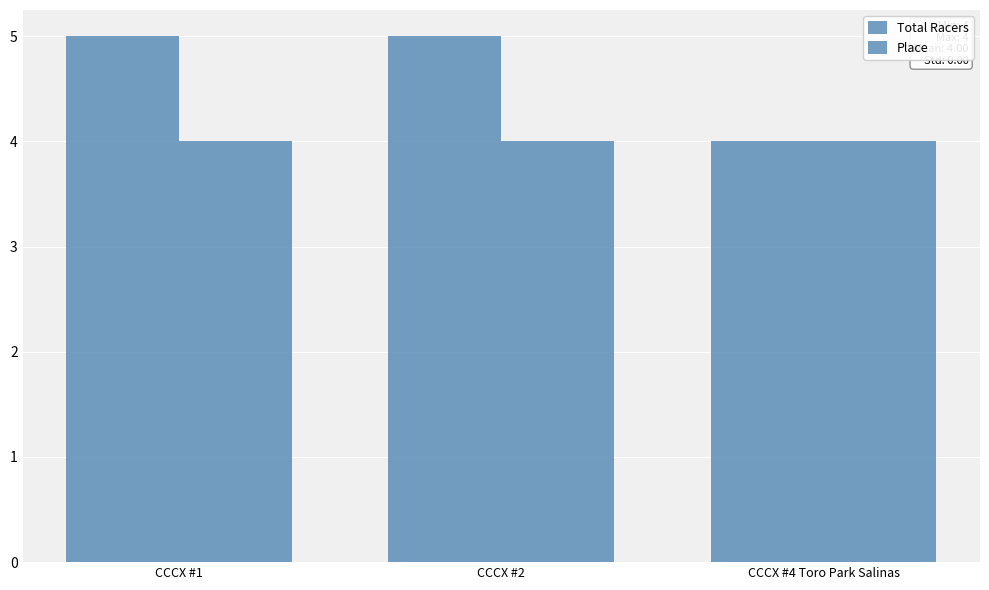

What is the sum of all Total Racers values?

14